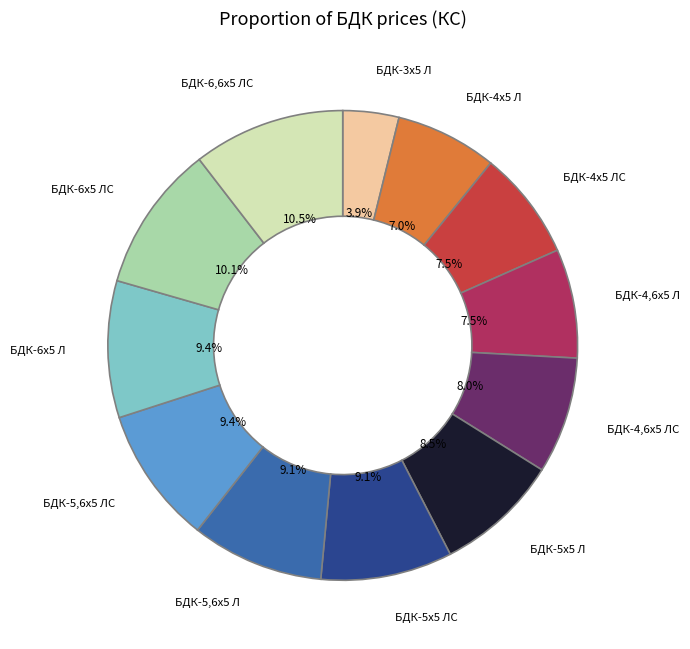

To the nearest percent, what is the difference between the БДК-4х5 ЛС and БДК-5х5 Л slice percentages?

1%